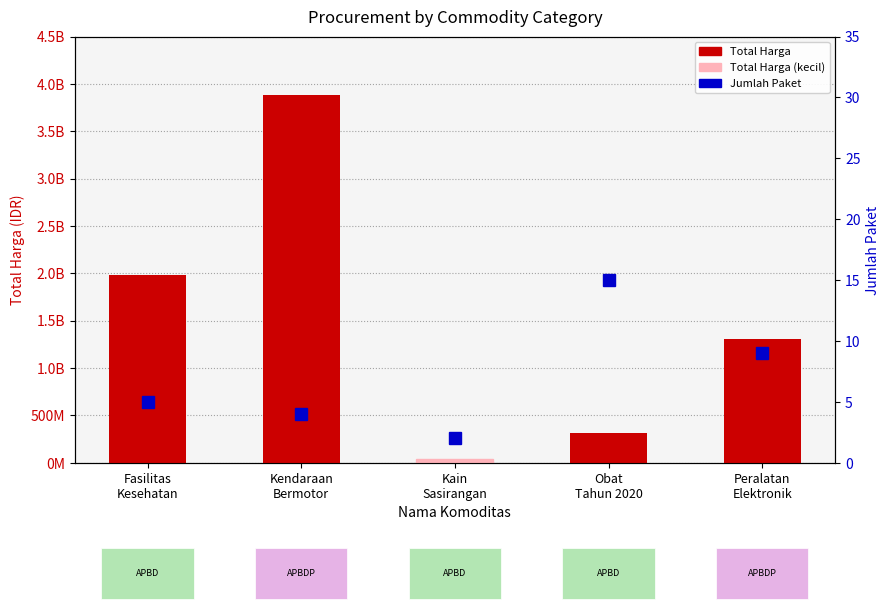

What is the label of the 5th bar from the left?

Peralatan
Elektronik